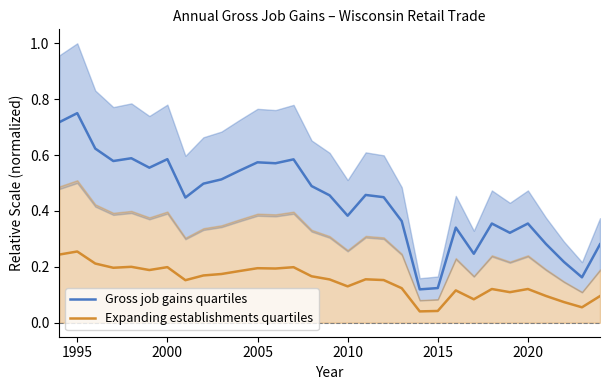

What is the difference between the maximum and minimum values in the Expanding establishments quartiles series?

0.2